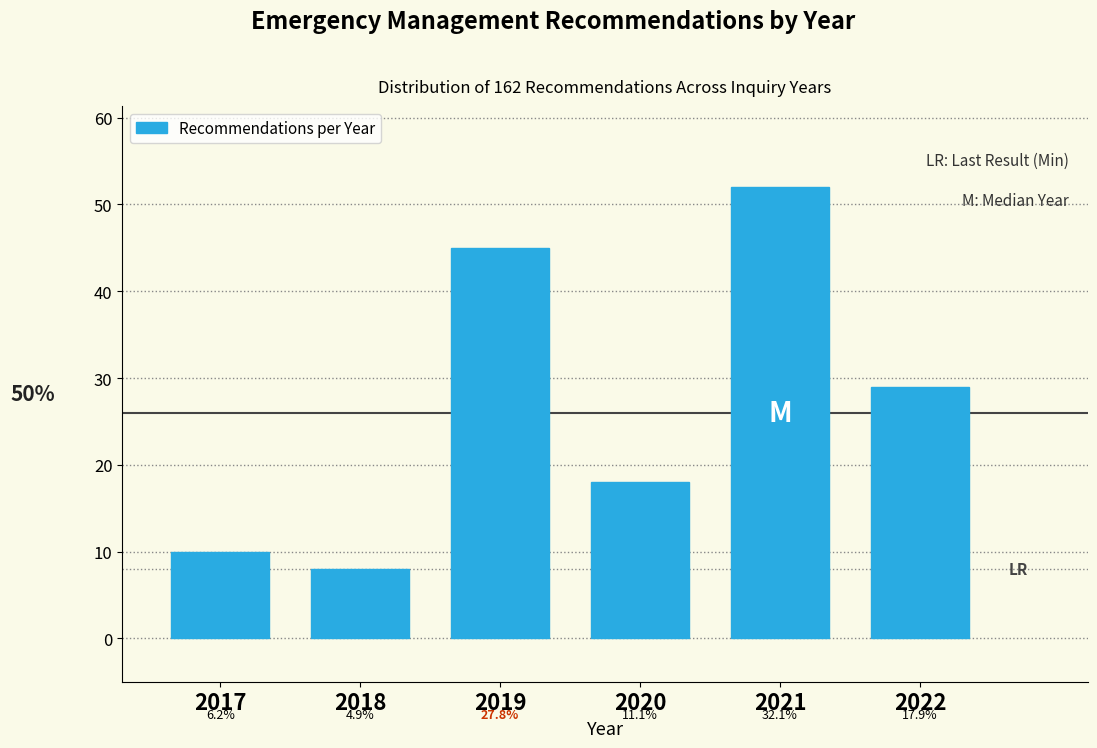

How many bars are there in total?

6